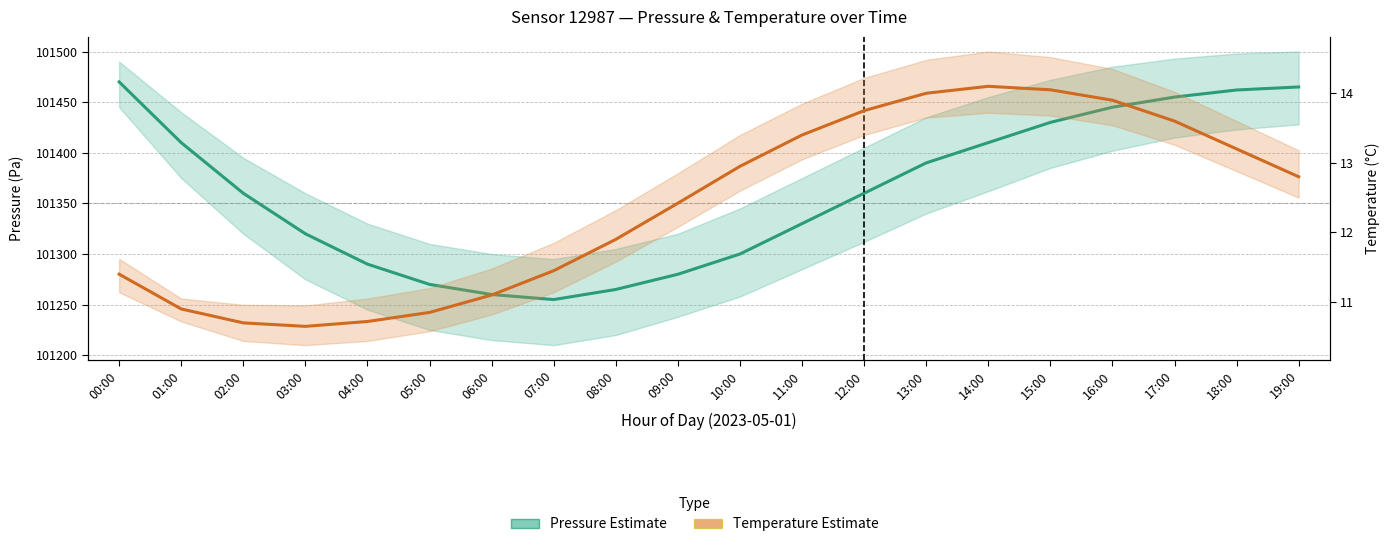

Rank the series at 12:00 from lowest to highest value.

Temperature (Estimate), Pressure (Estimate)